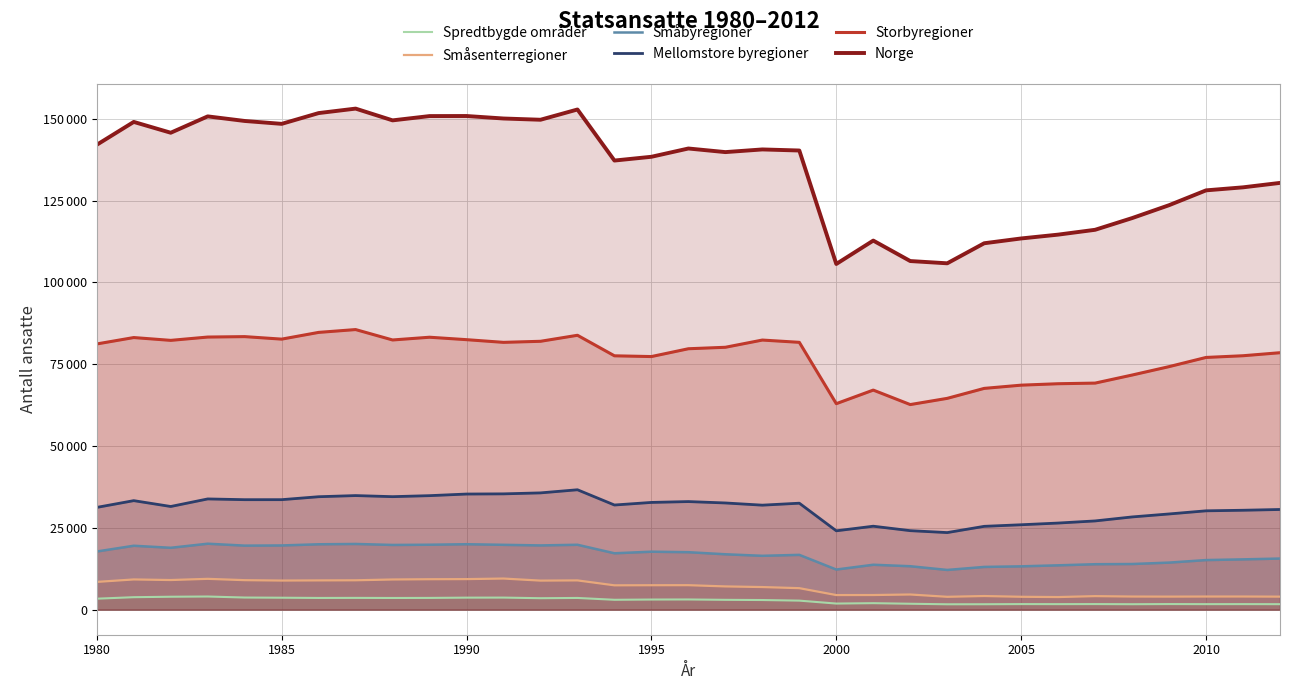

What are all the series names shown in the legend?

Spredtbygde områder, Småsenterregioner, Småbyregioner, Mellomstore byregioner, Storbyregioner, Norge